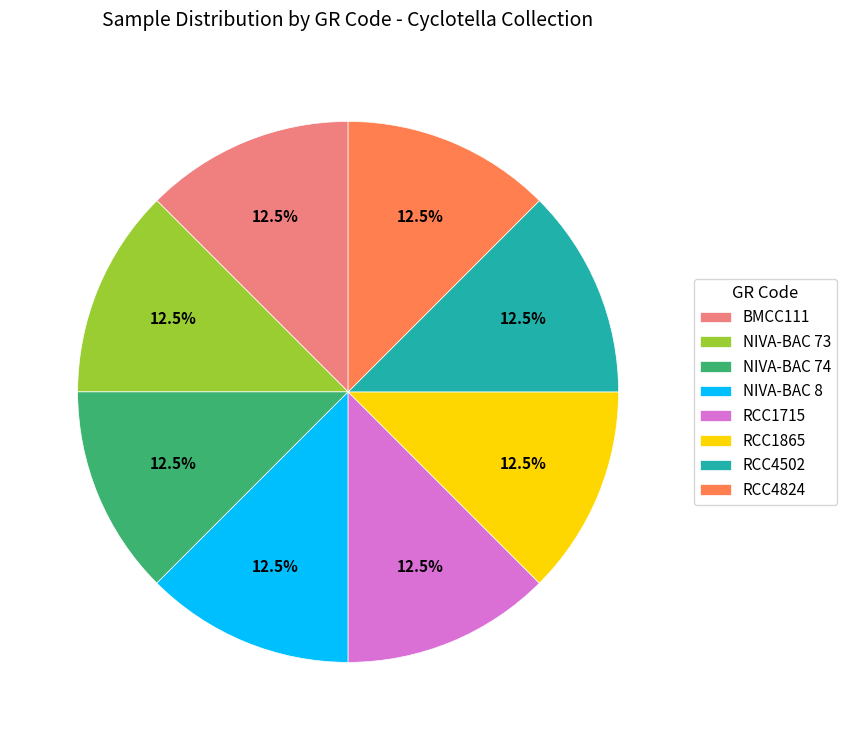

Count the number of slices in the pie.

8